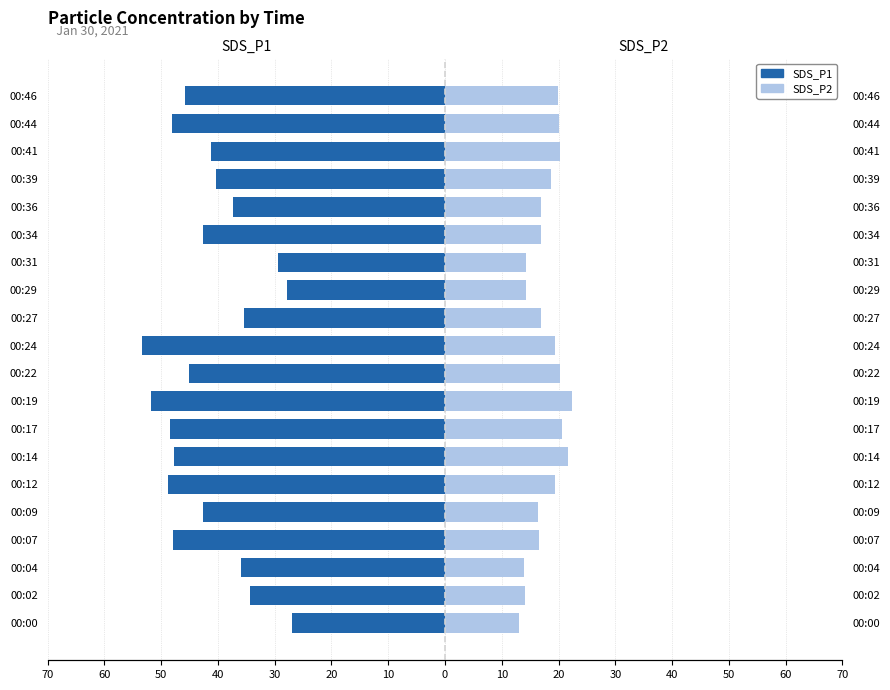

Reading left to right, extract all data points from this chart.

SDS_P1: -27.0	-34.3	-36.0	-47.9	-42.7	-48.8	-47.8	-48.5	-51.8	-45.1	-53.5	-35.4	-27.9	-29.4	-42.5	-37.3	-40.3	-41.2	-48.1	-45.9
SDS_P2: 13.1	14.1	14.0	16.6	16.4	19.4	21.8	20.7	22.4	20.3	19.3	16.9	14.3	14.2	16.9	16.8	18.7	20.2	20.1	19.9